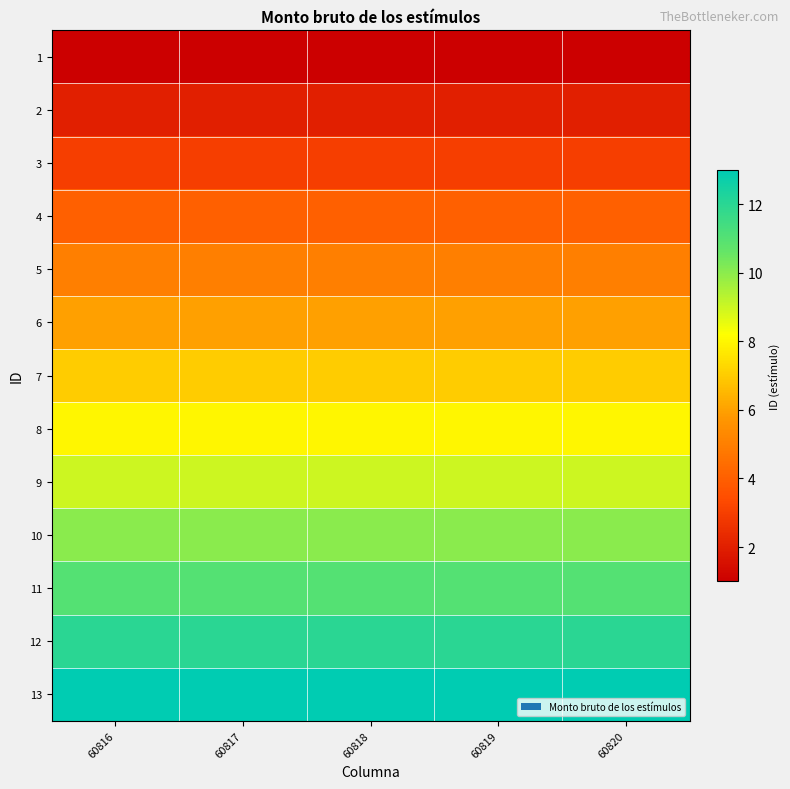

What is the greatest value displayed?

13